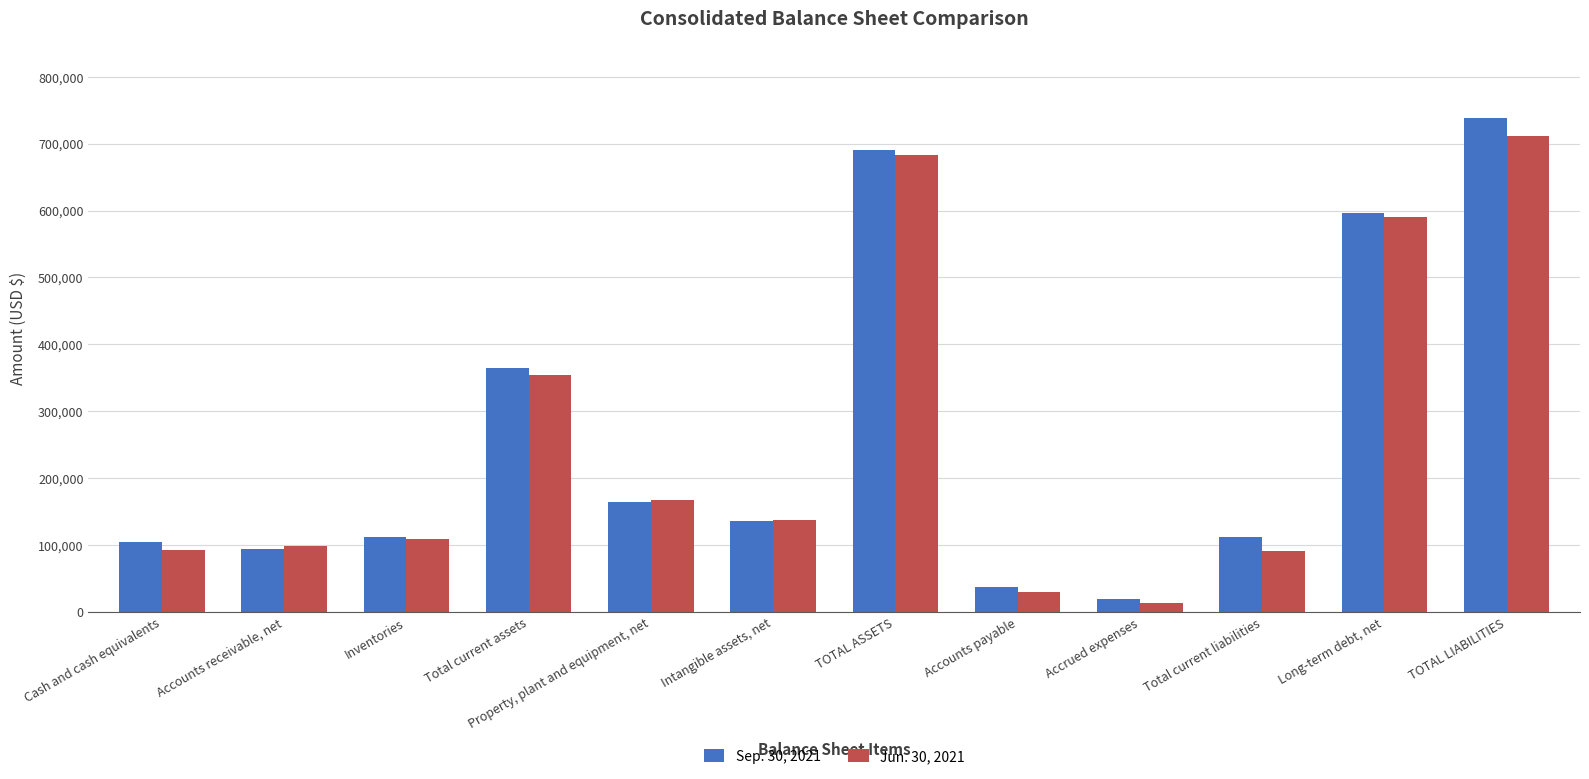

List the series in order of their overall mean, lowest first.

Jun. 30, 2021, Sep. 30, 2021